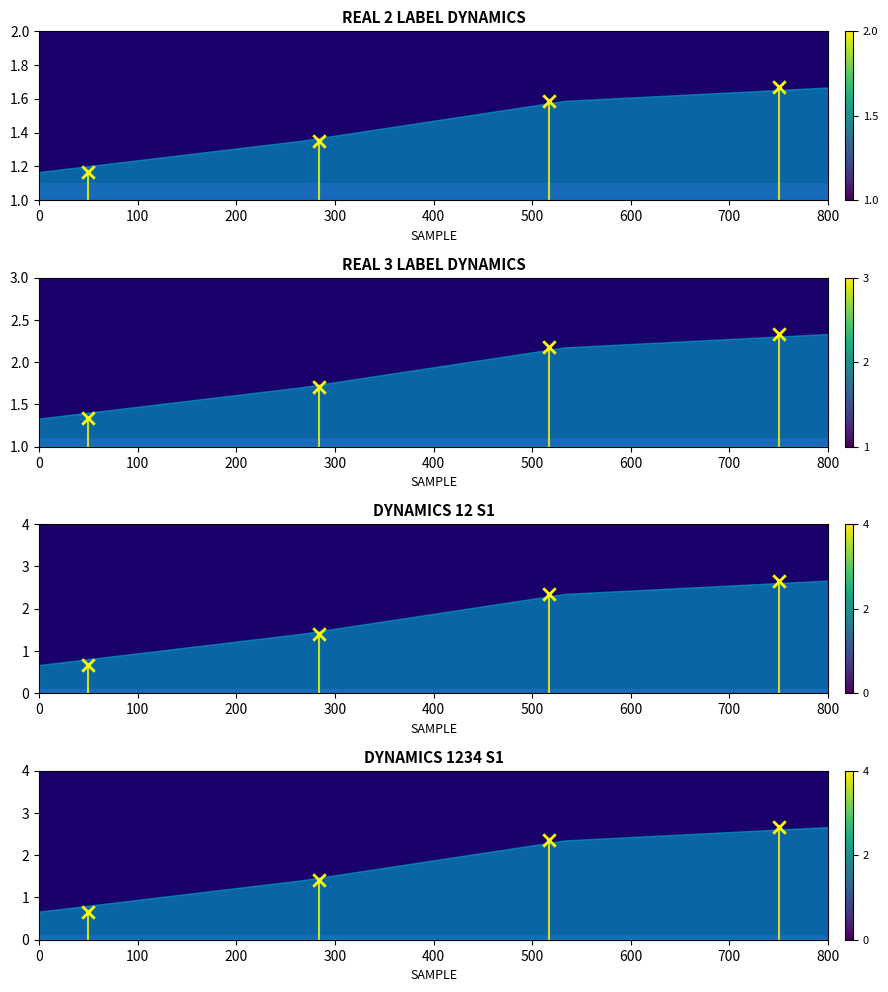

What is the change in value from 200 to 300?

+0.3